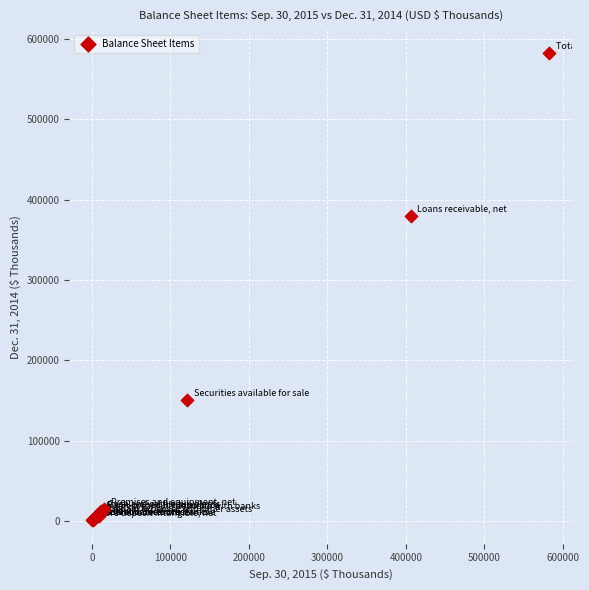

What Y value in the scatter plot is closest to 291329?

379648